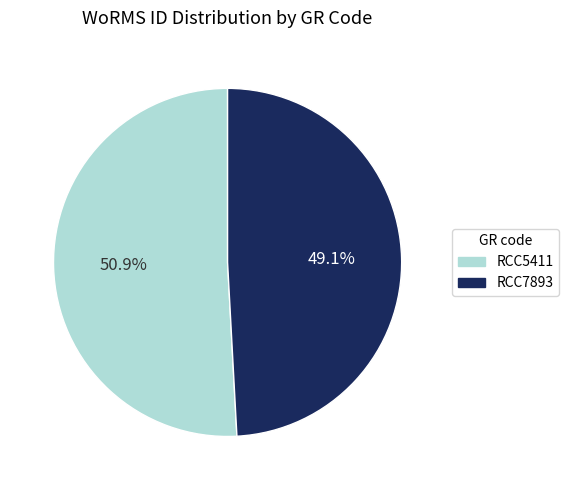

To the nearest percent, what is the difference between the RCC5411 and RCC7893 slice percentages?

2%